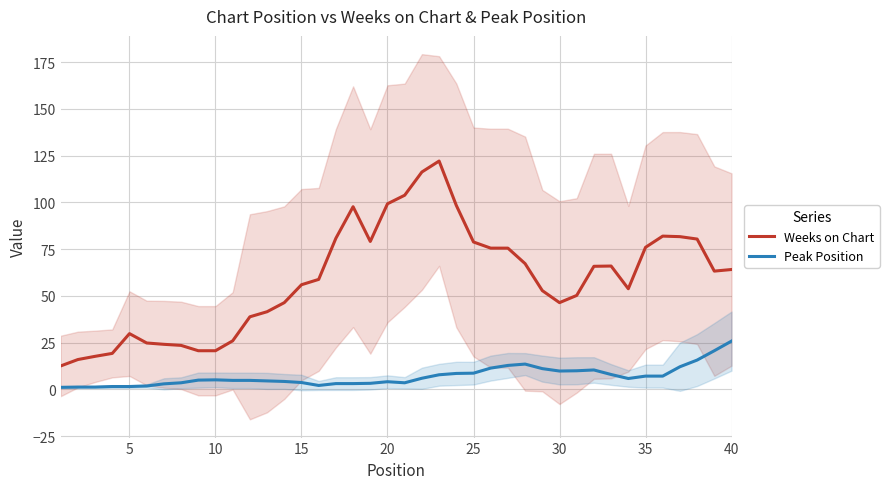

In Weeks on Chart, how many points are higher than both neighbors (excluding endpoints)?

6